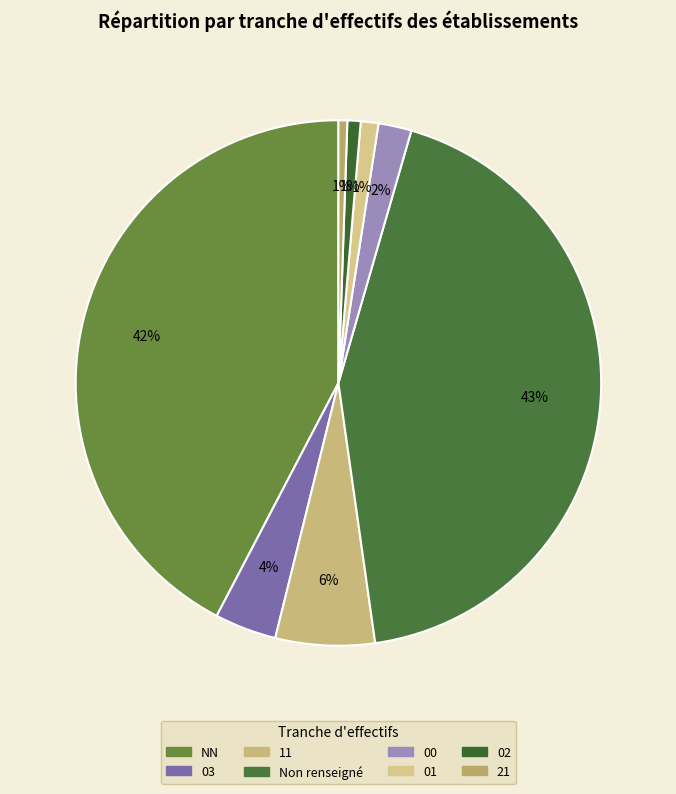

How many slices are in this pie chart?

8